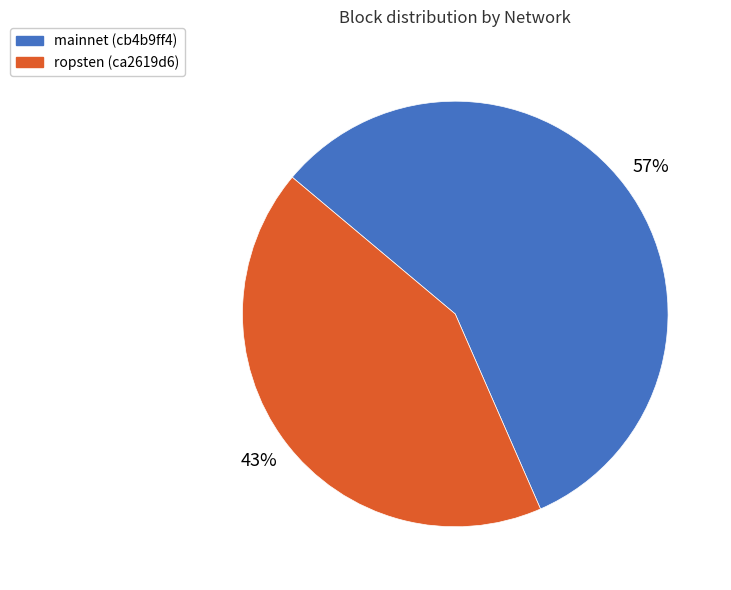

What is the smallest slice in the pie chart?

ropsten (ca2619d6)